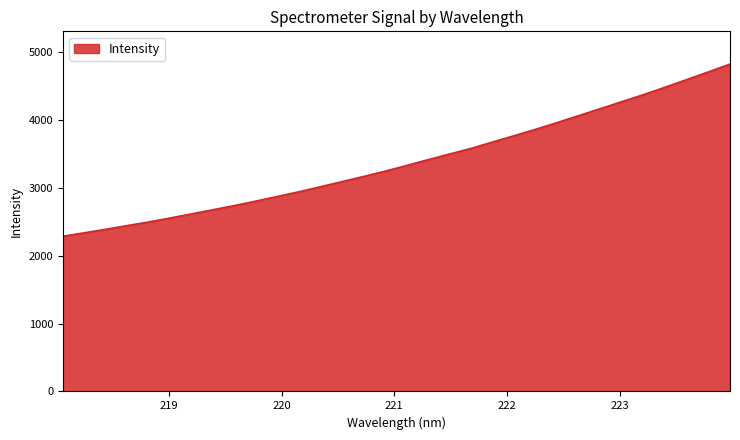

What is the minimum value shown in the chart?

2284.3